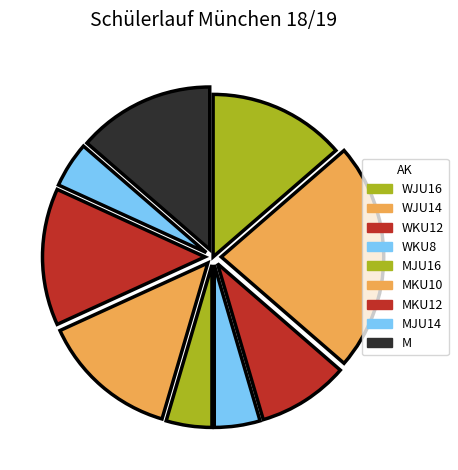

What percentage is the WKU8 slice, to the nearest percent?

5%